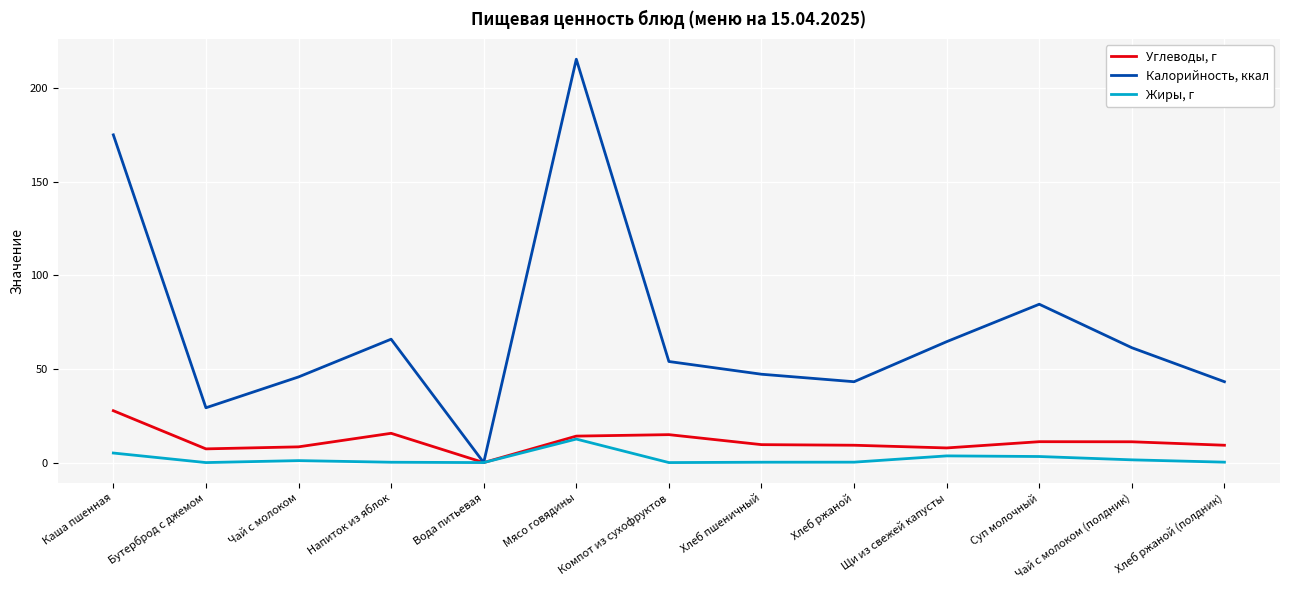

Is the value of Углеводы, г at Хлеб ржаной (полдник) greater than the value of Жиры, г at Чай с молоком (полдник)?

Yes